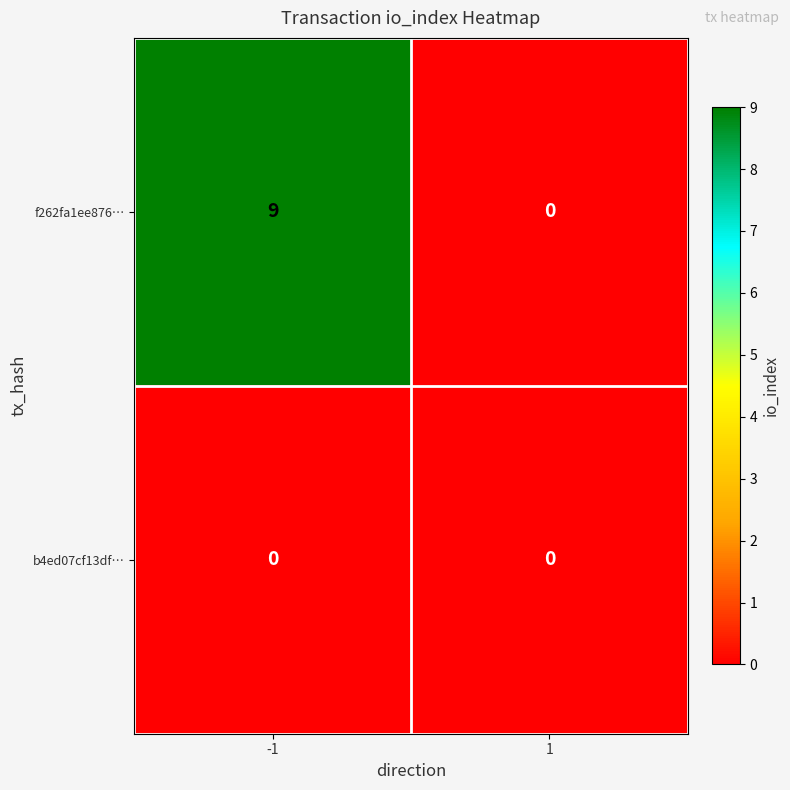

At which category is the sum across all series the highest?

-1